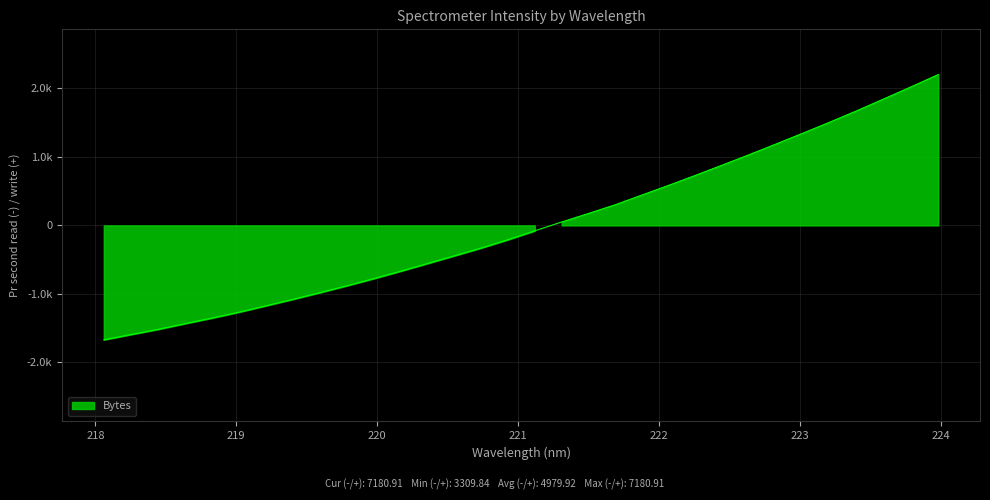

At which category does the chart reach its peak across all series?

223.9802